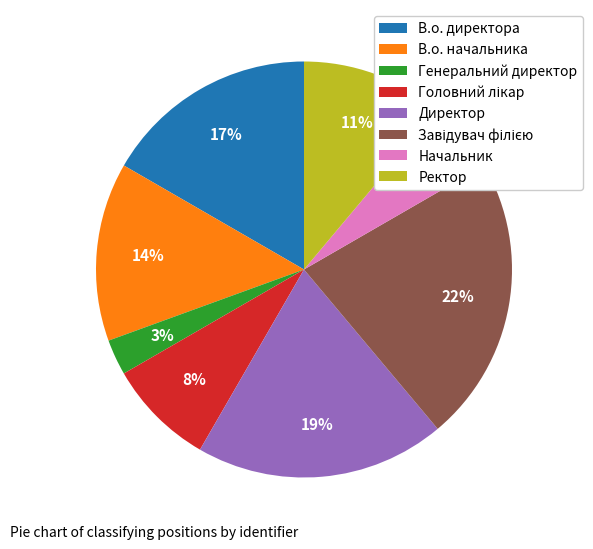

Approximately how many times larger is the value at В.о. начальника compared to Директор?

0.7